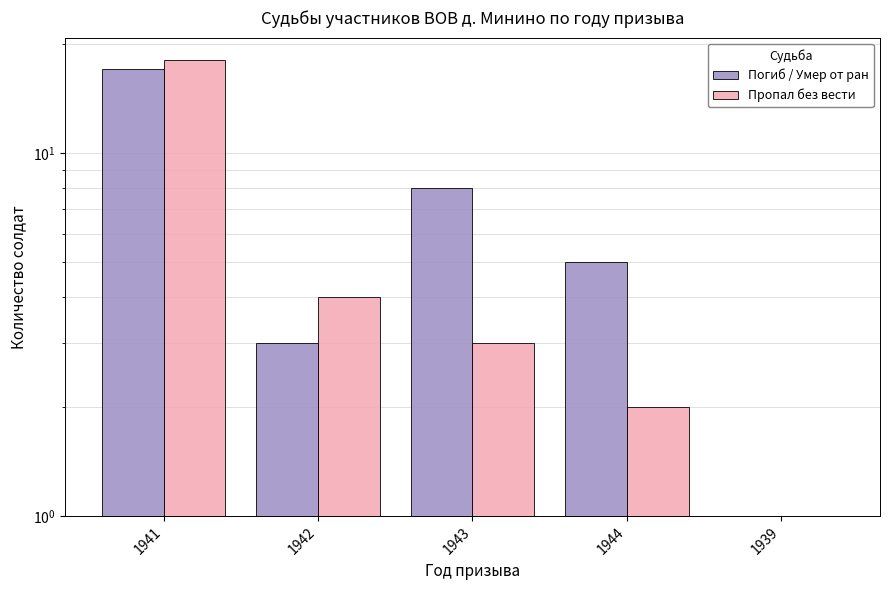

What is the difference between the maximum and second lowest values in the Пропал без вести series?

16